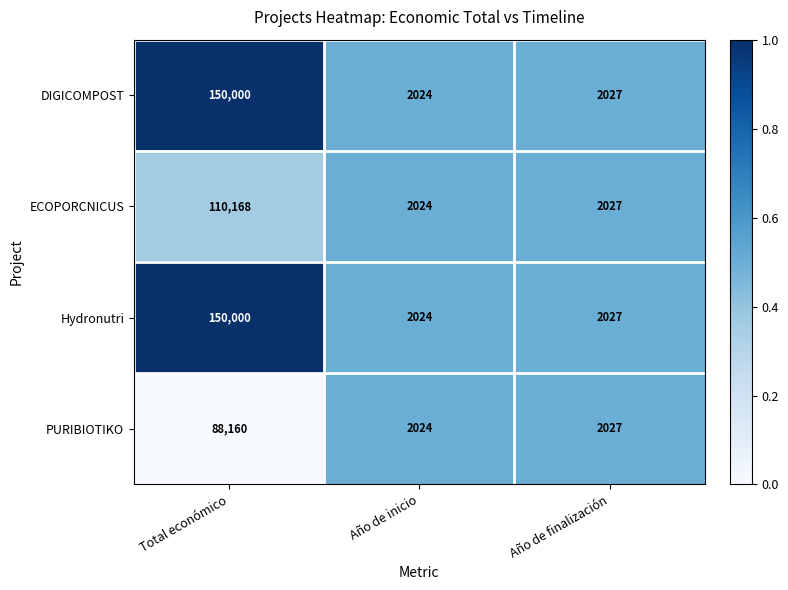

What is the difference between the Hydronutri values at Total económico and Año de finalización?

147973